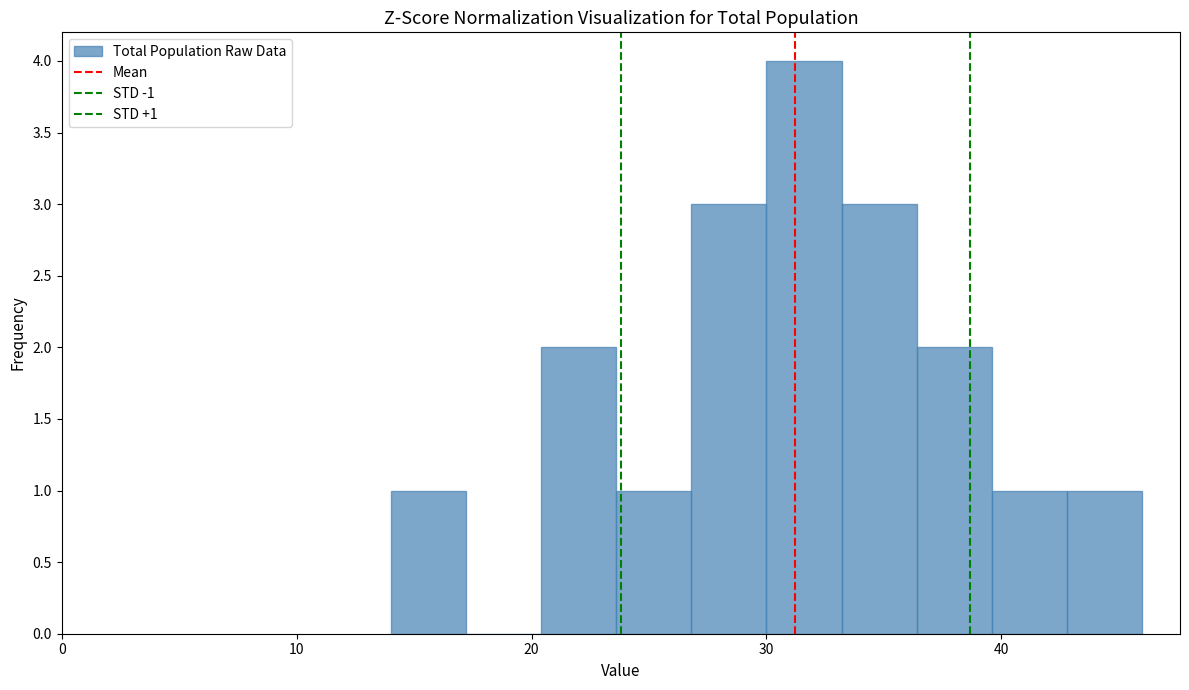

Read against the x-axis, roughly where is the centre of the tallest bar?

32